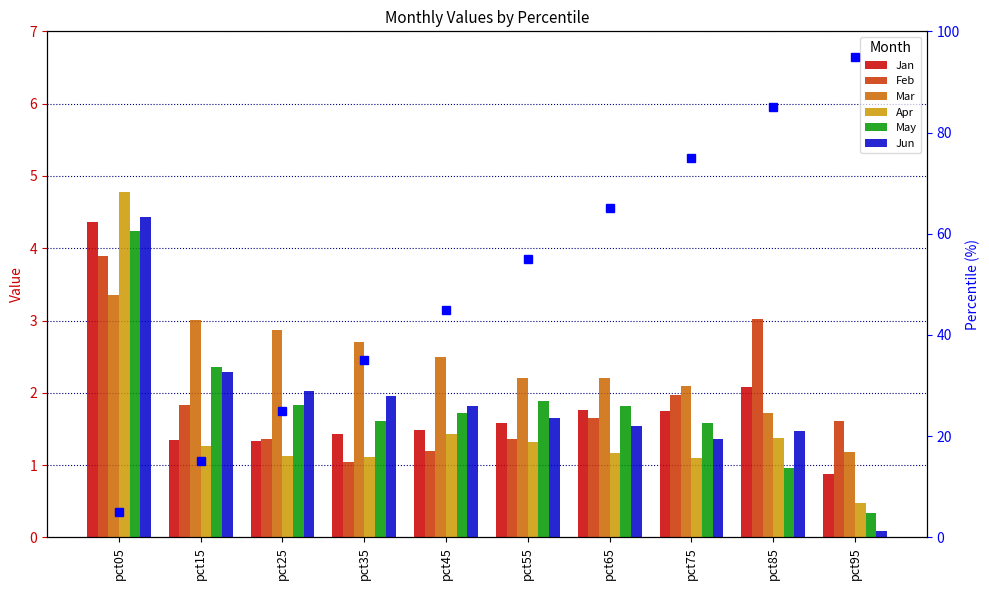

What is the sum of the Jan values at pct85 and pct35?

3.5